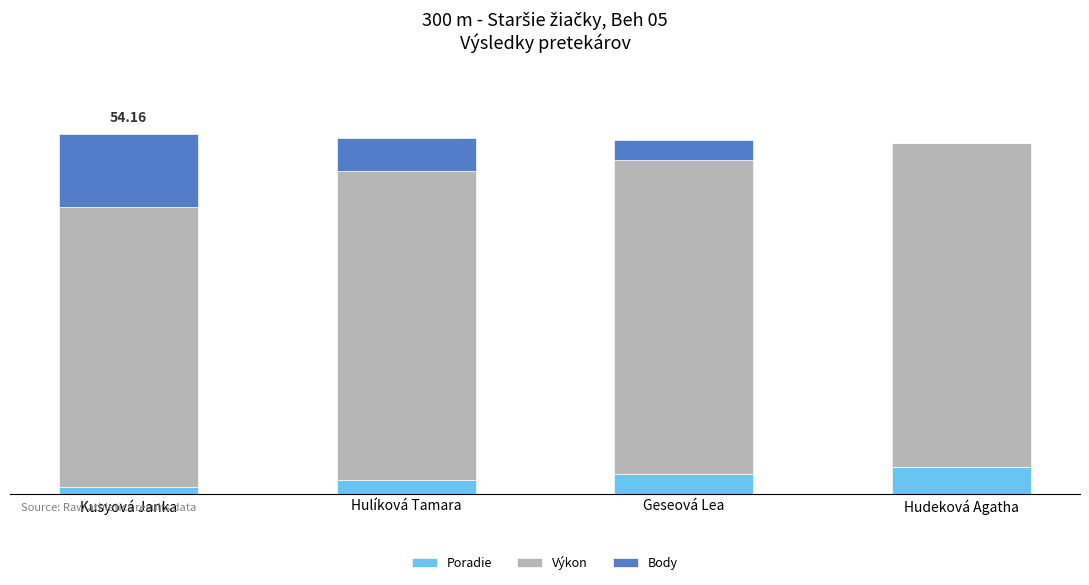

Rank the series at Kusyová Janka from lowest to highest value.

Poradie, Body, Výkon